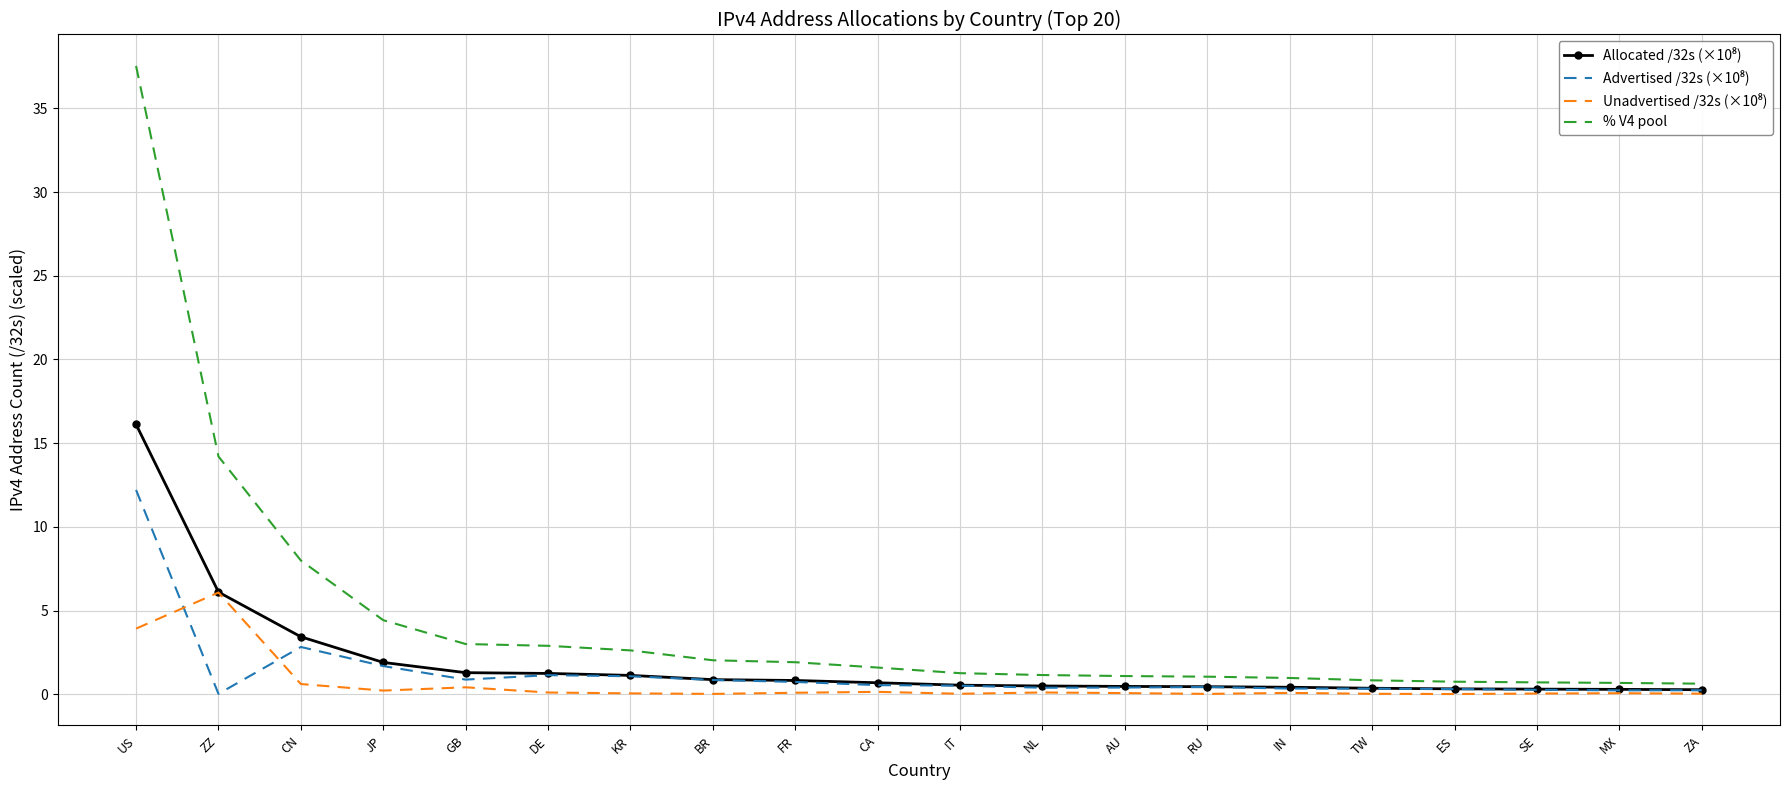

What value does the % V4 pool series have at ZA?

0.6